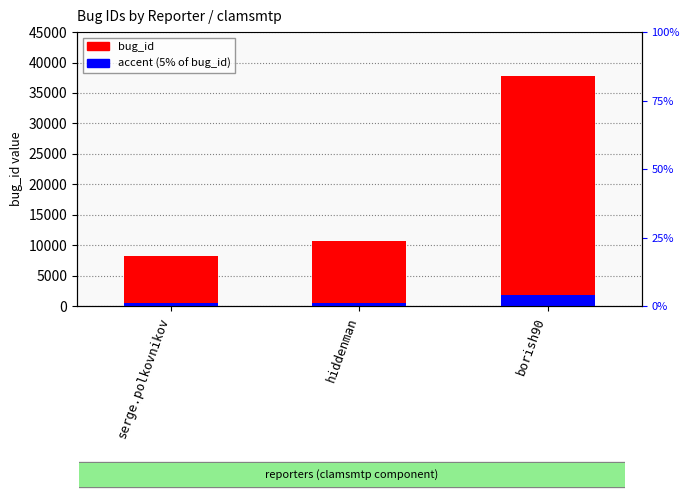

What is the average value of the bug_id series?

18950.0